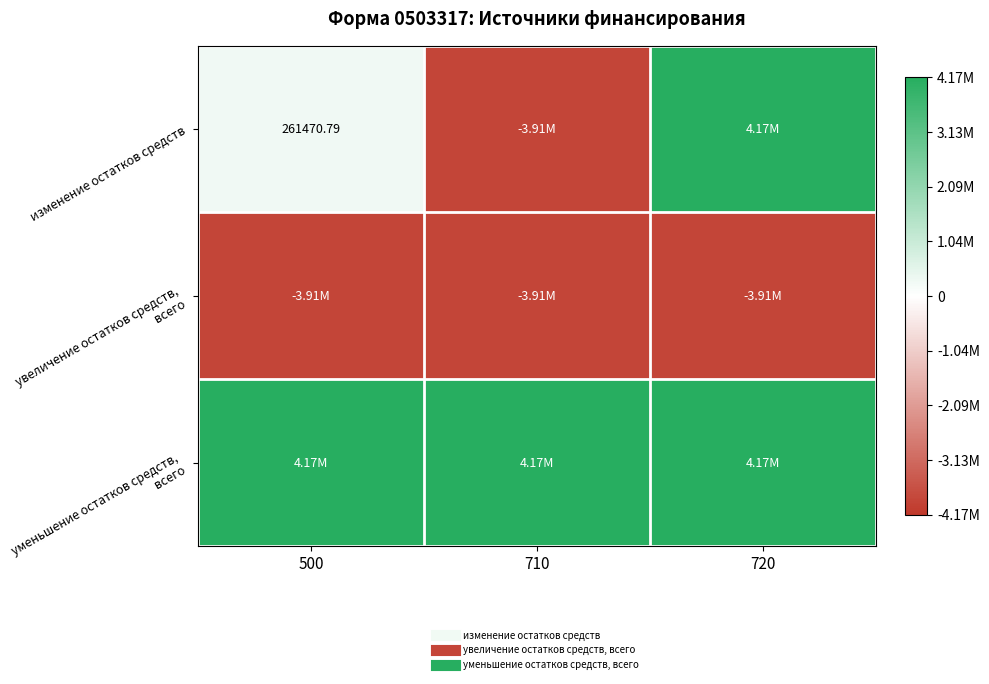

Is the value of увеличение остатков средств, всего at 710 greater than the value of изменение остатков средств at 720?

No